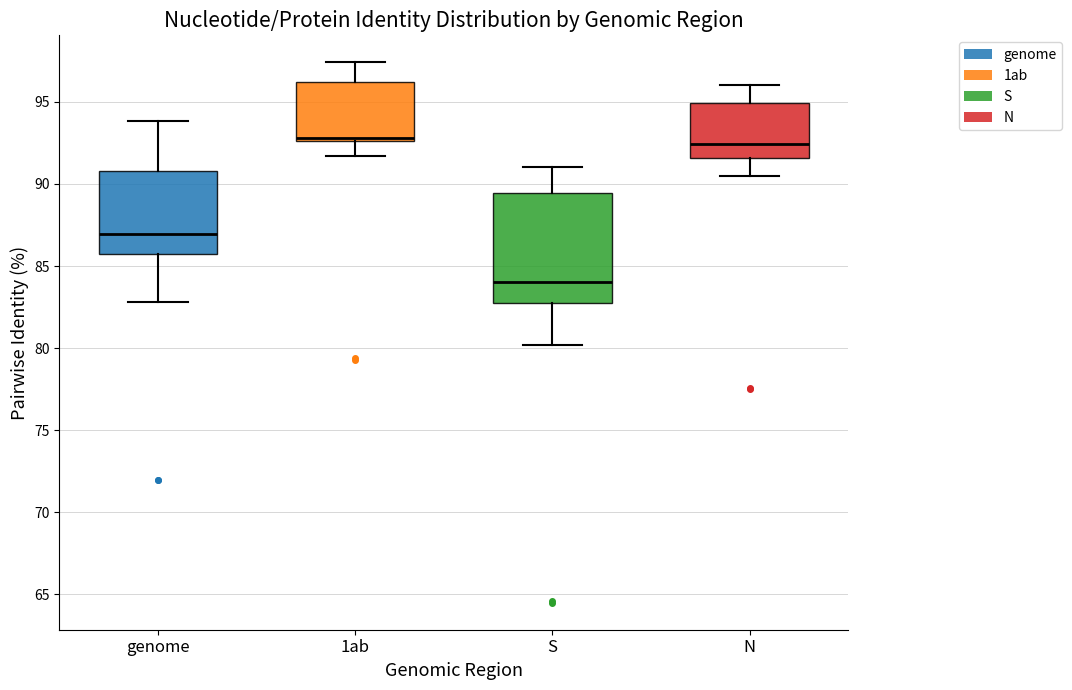

Where is the lower edge of the box for N on the y-axis? The values are not printed on the chart, so give them approximately, as read against the axis.

91.5